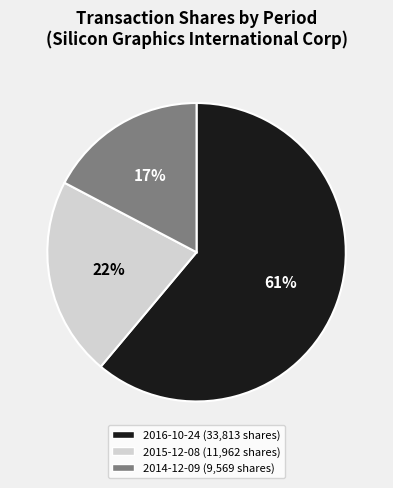

To the nearest percent, what portion does 2016-10-24 represent?

61%